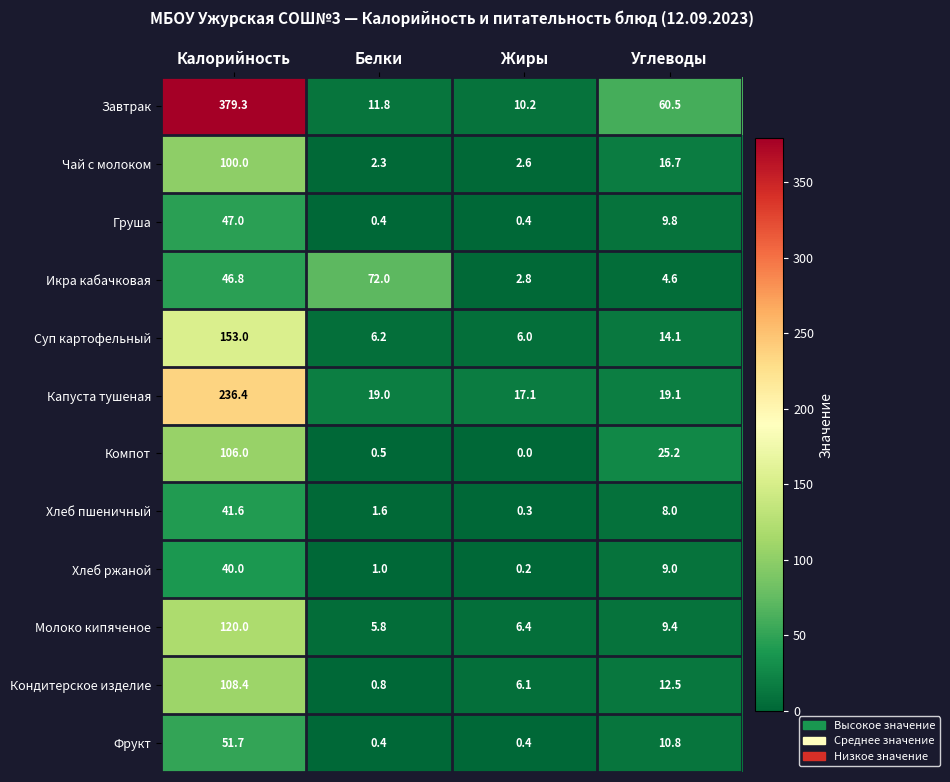

Which series changed the most between Жиры and Углеводы?

Завтрак